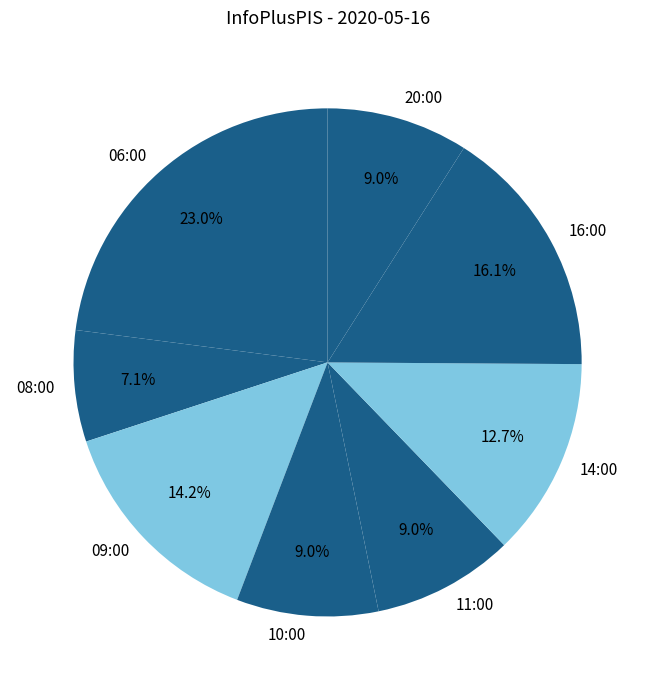

To the nearest percent, what portion does 20:00 represent?

9%